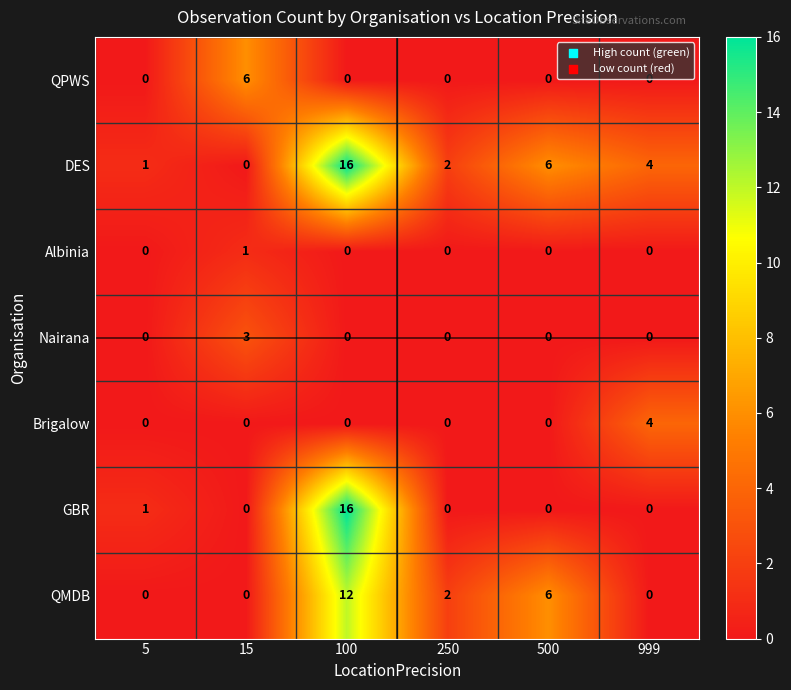

List the labels in order of DES value, smallest first.

15, 5, 250, 999, 500, 100